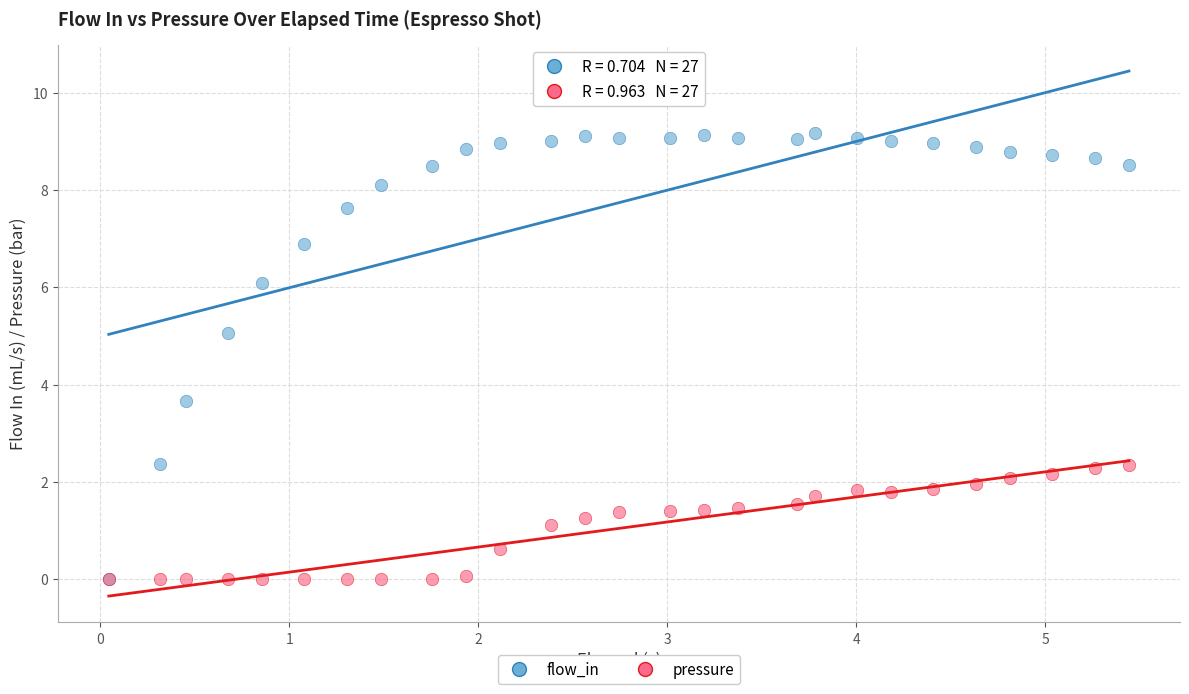

In the flow_in series, what Y value is closest to 4?

3.7